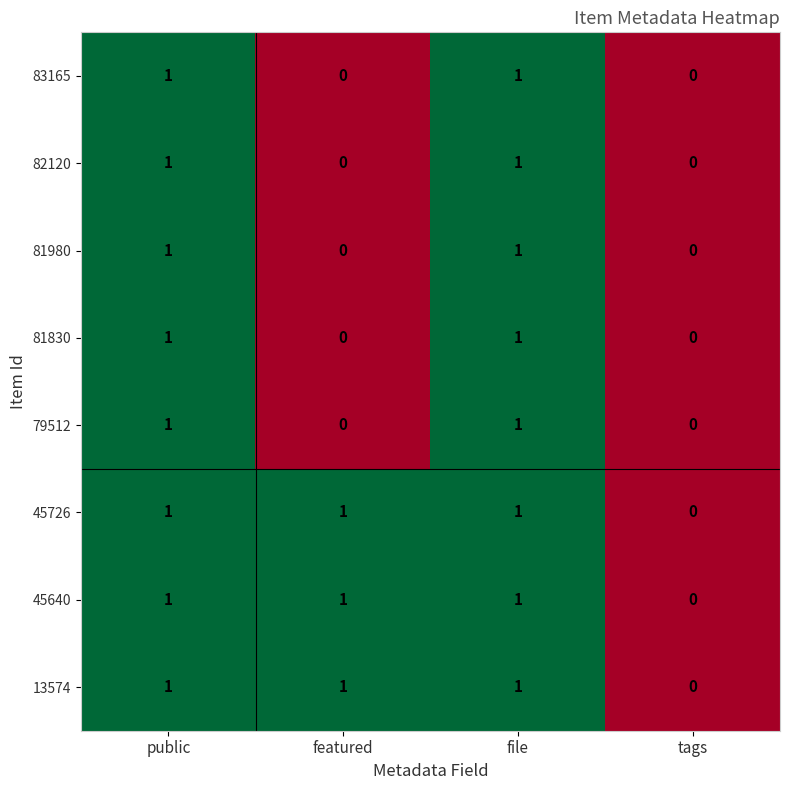

Count the number of categories in the chart.

4